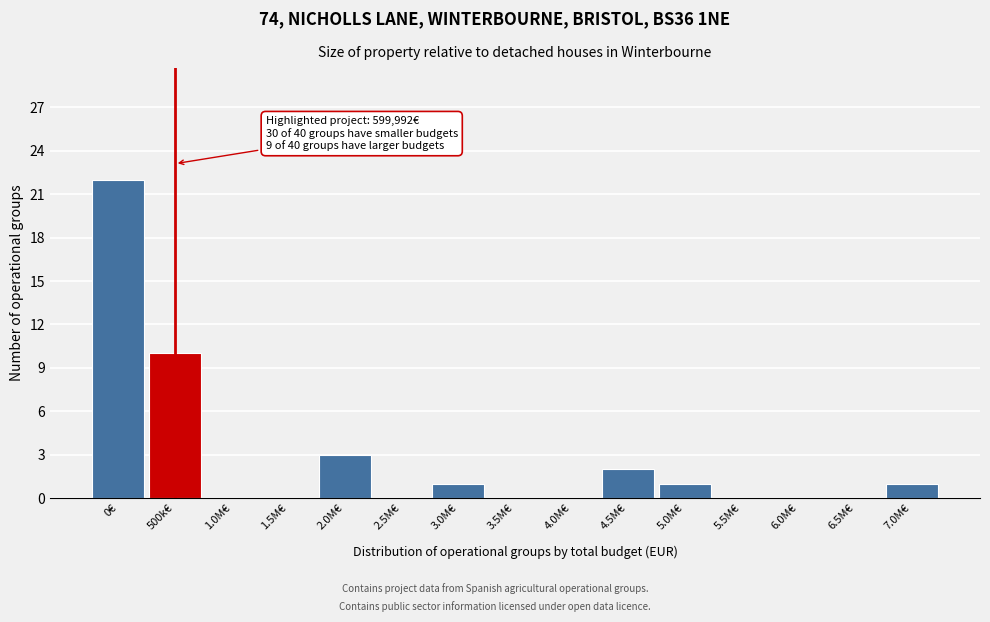

Reading left to right, what are all the values shown in this chart?

0€=22	500k€=10	1.0M€=0	1.5M€=0	2.0M€=3	2.5M€=0	3.0M€=1	3.5M€=0	4.0M€=0	4.5M€=2	5.0M€=1	5.5M€=0	6.0M€=0	6.5M€=0	7.0M€=1